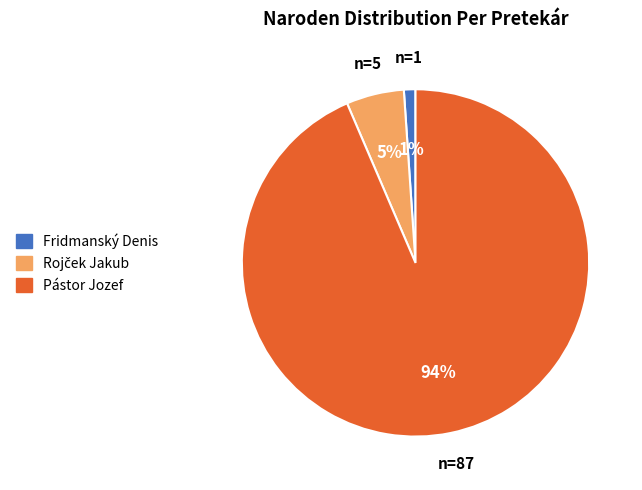

How many segments does this pie chart have?

3